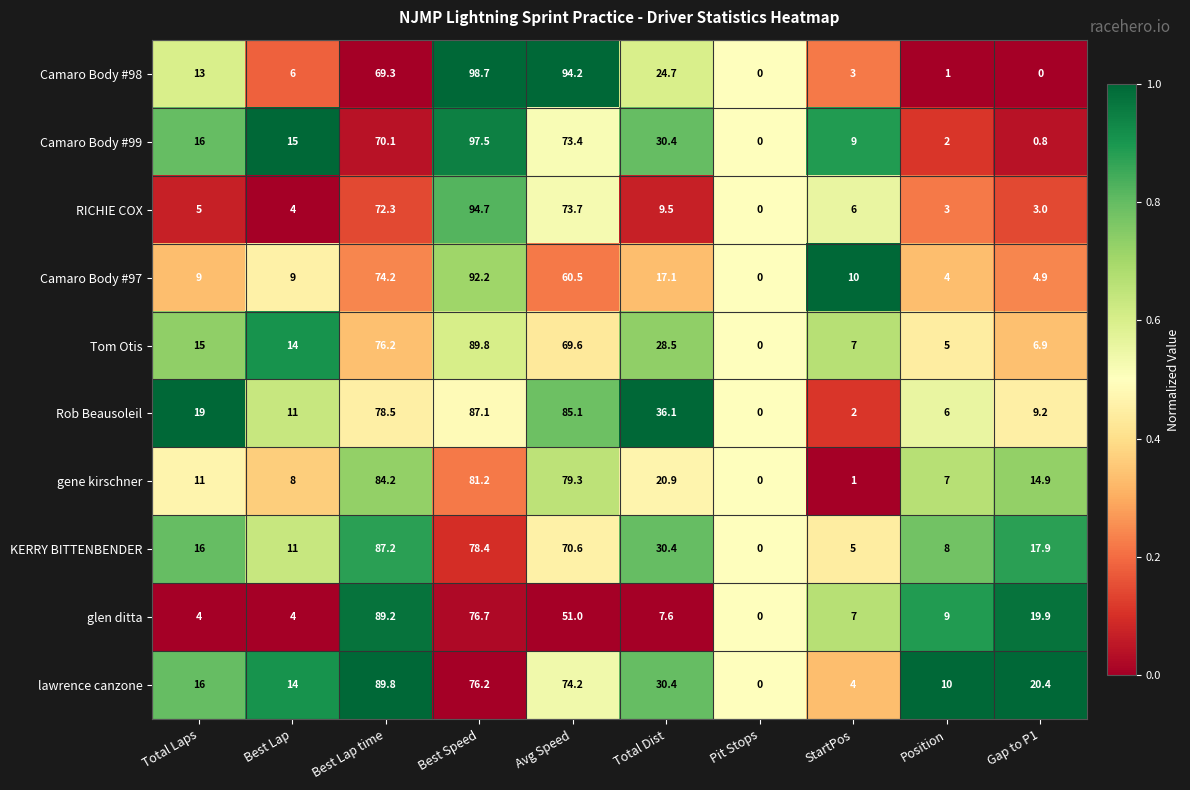

What is the difference between the second highest and minimum values in the lawrence canzone series?

76.2